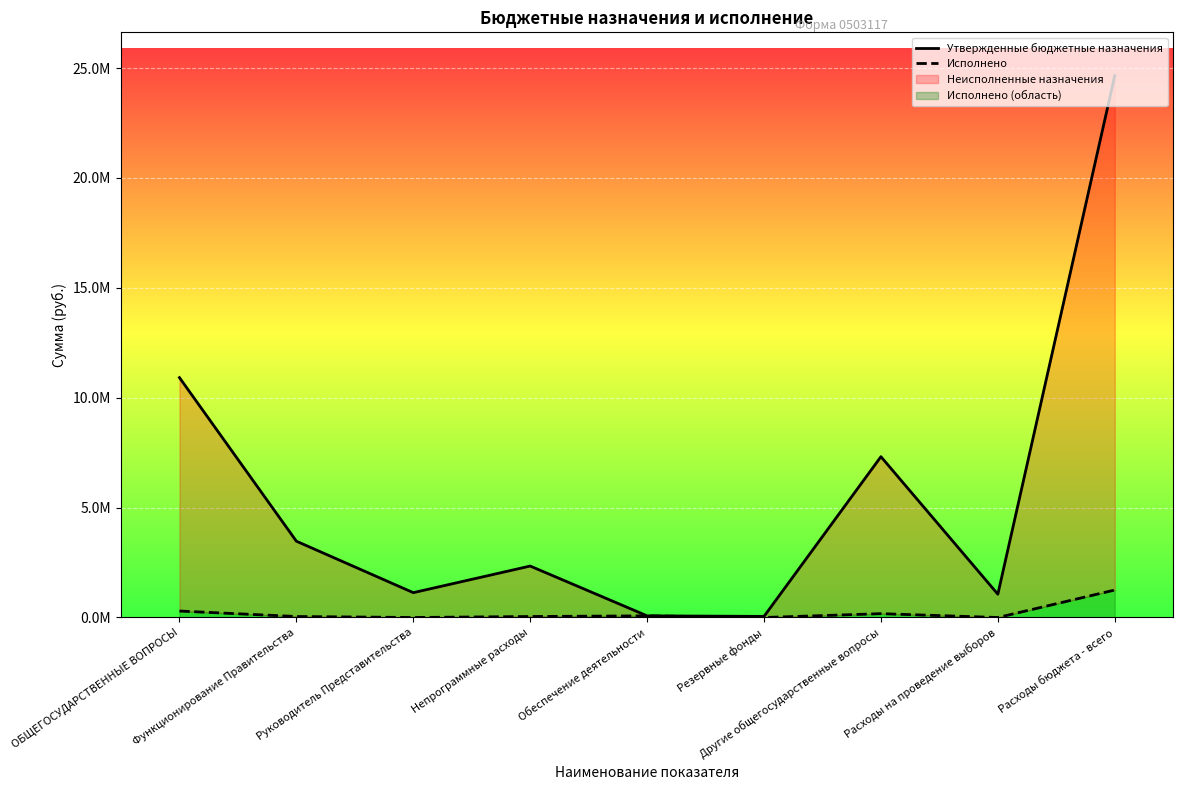

In Утвержденные бюджетные назначения, how many points are higher than both neighbors (excluding endpoints)?

2